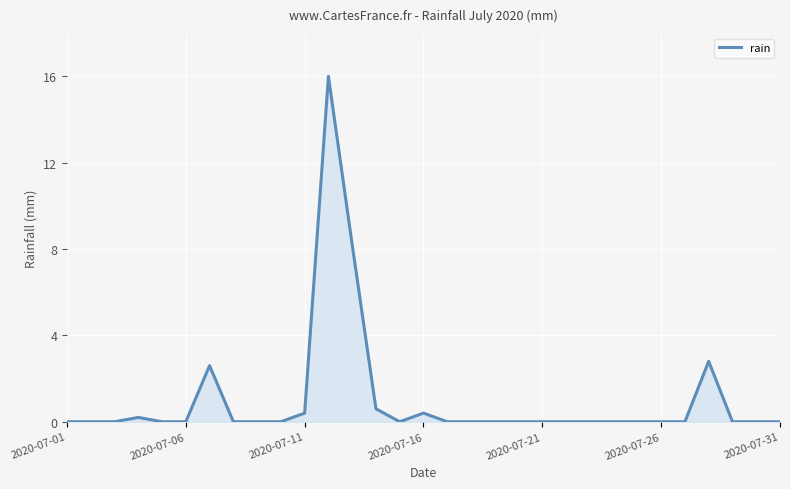

What is the difference between the maximum and minimum values?

16.0